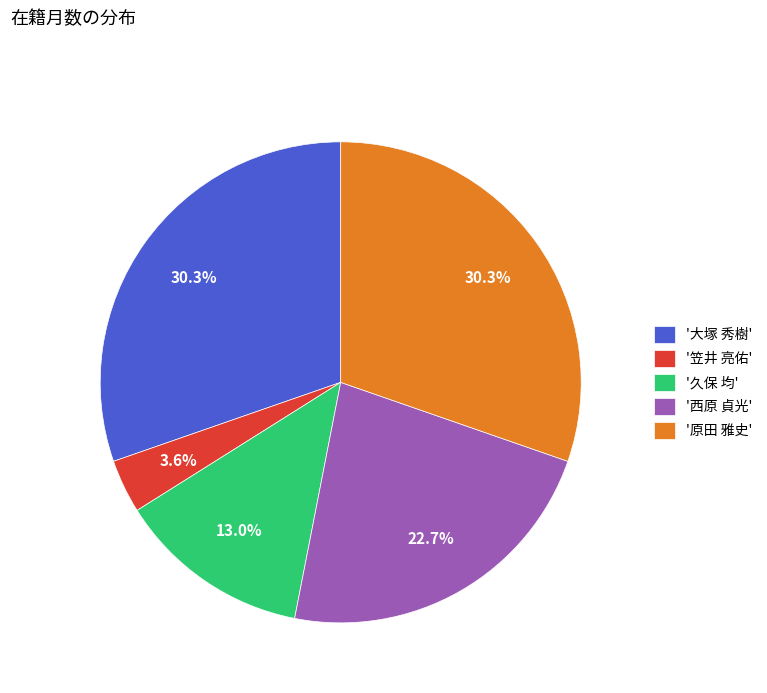

What is the total percentage of '大塚 秀樹' and '西原 貞光'?

53.1%